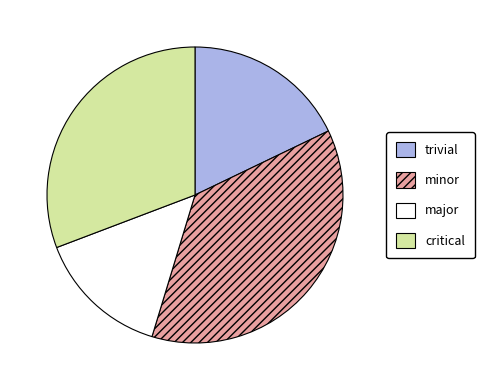

Which has a higher value, critical or minor?

minor